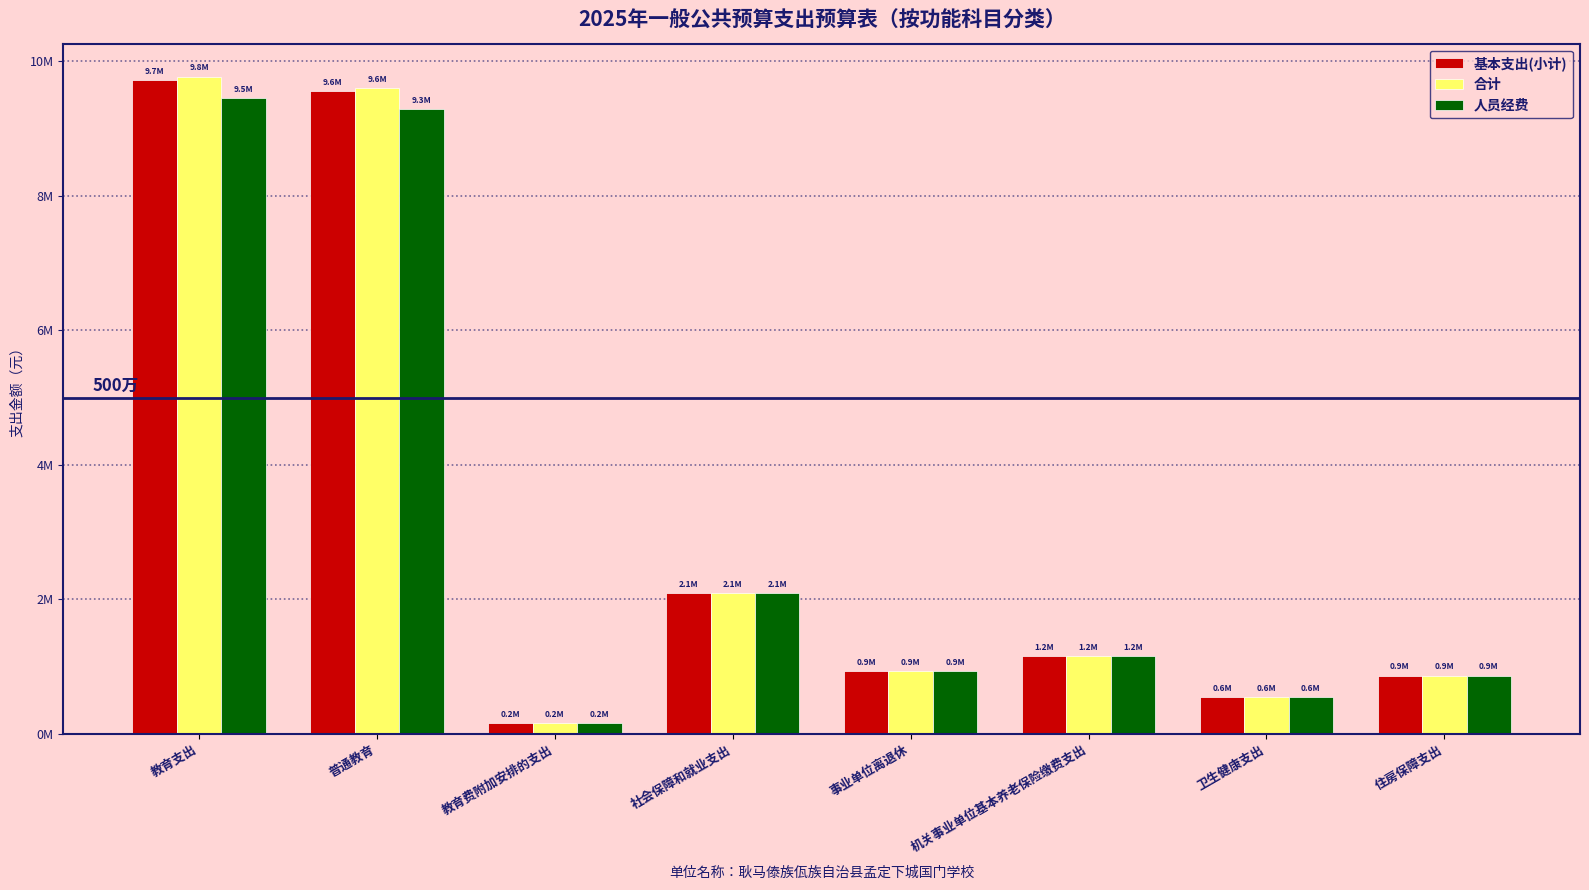

What are all the series names shown in the legend?

基本支出(小计), 合计, 人员经费